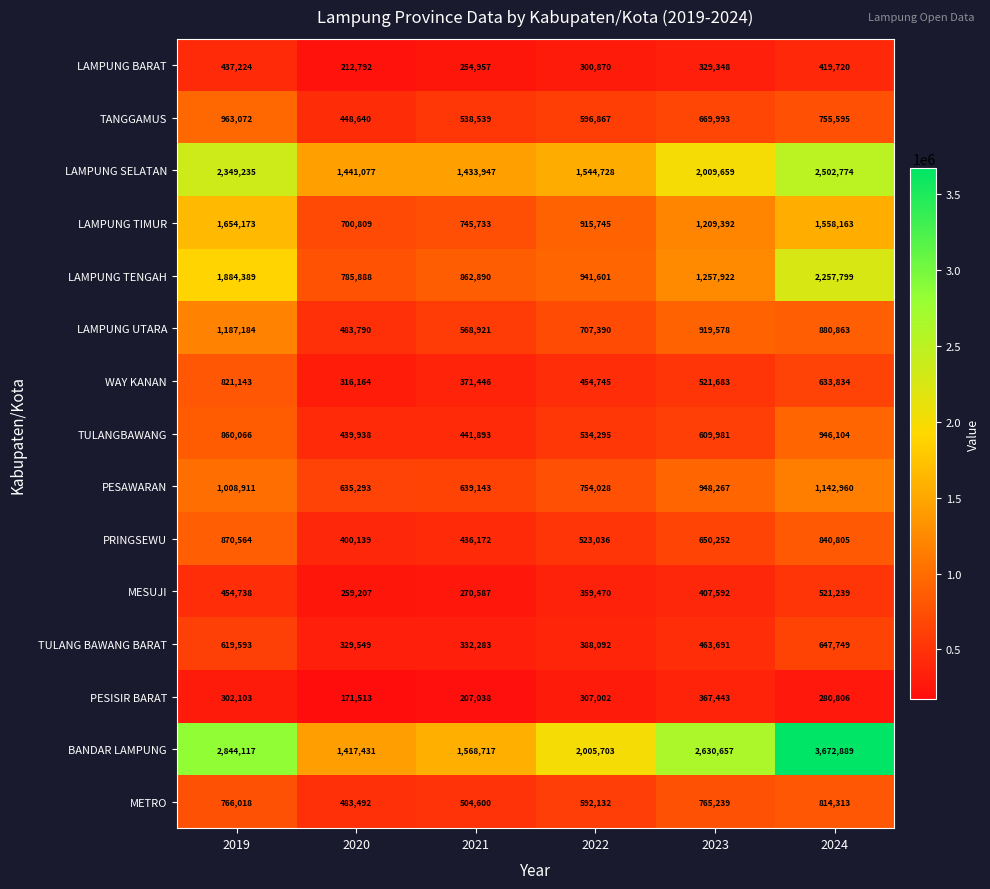

What is the minimum value shown in the chart?

171513